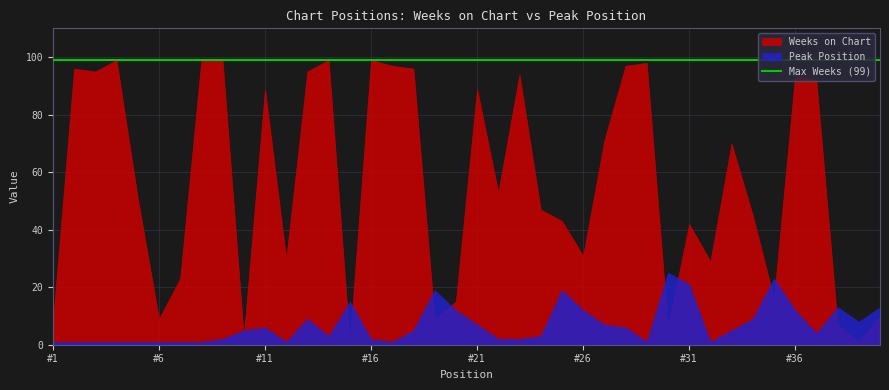

Where is Peak Position nearest to the value 13?

38